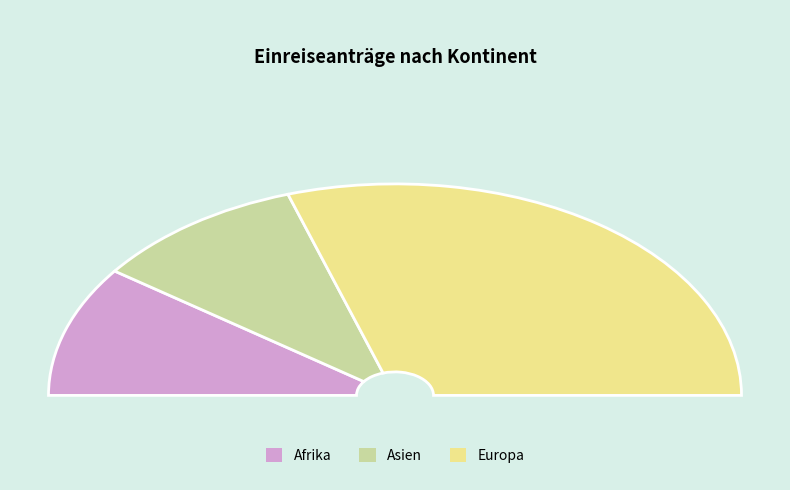

To the nearest percent, what is the combined percentage of Afrika and Europa?

80%